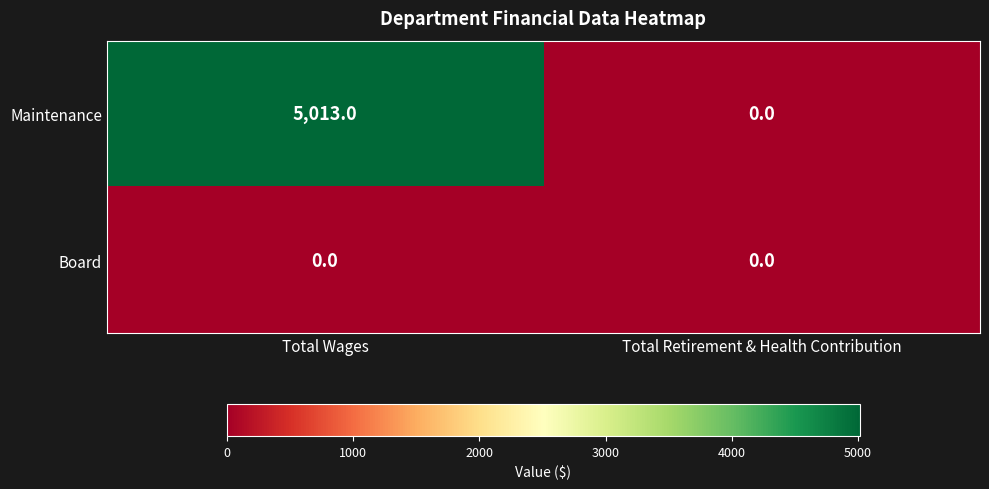

What is the total value across all series at Total Wages?

5013